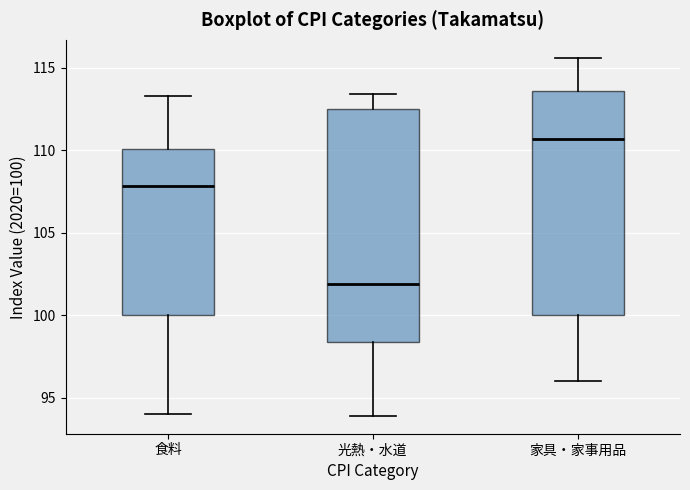

Reading left to right, read every box against the y-axis: the position of its median line, the range the box covers, and the ends of its whiskers. The values are not printed on the chart, so give them approximately, as read against the axis.

食料: median 108.0, box 100.0 to 110.0, whiskers 94.0 to 113.5
光熱・水道: median 102.0, box 98.5 to 112.5, whiskers 94.0 to 113.5
家具・家事用品: median 110.5, box 100.0 to 113.5, whiskers 96.0 to 115.5